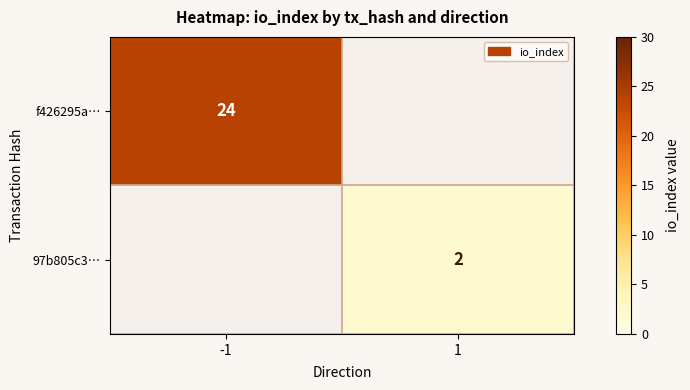

What is the smallest value displayed?

2.0